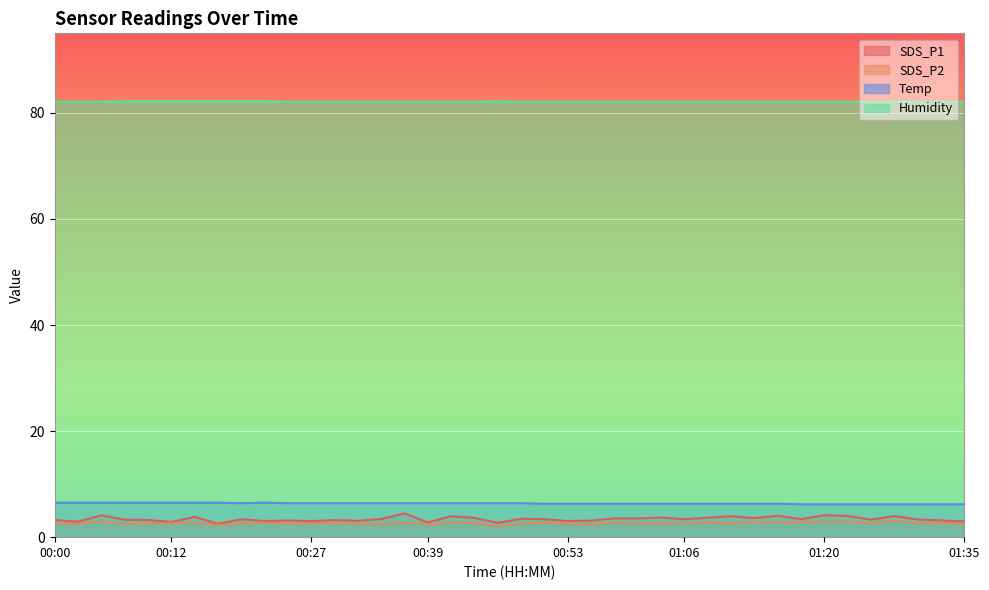

Which series has the largest total across all categories?

Humidity